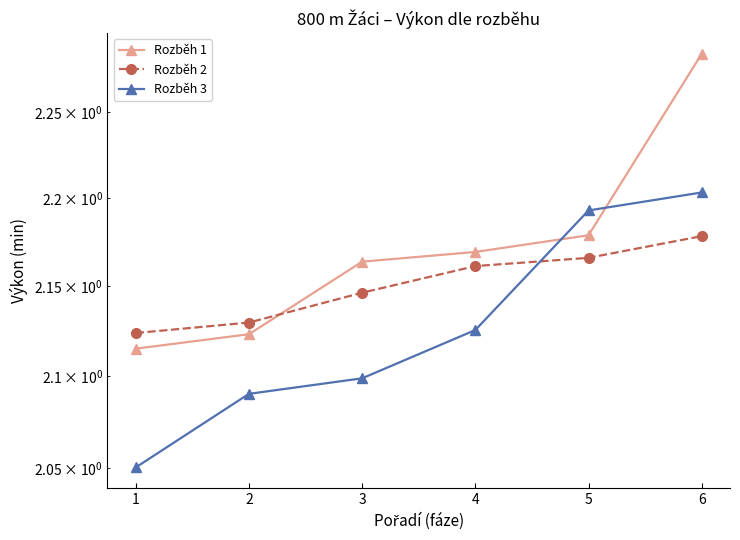

The value of Rozběh 1 at 1 is 2.1. True or false?

True